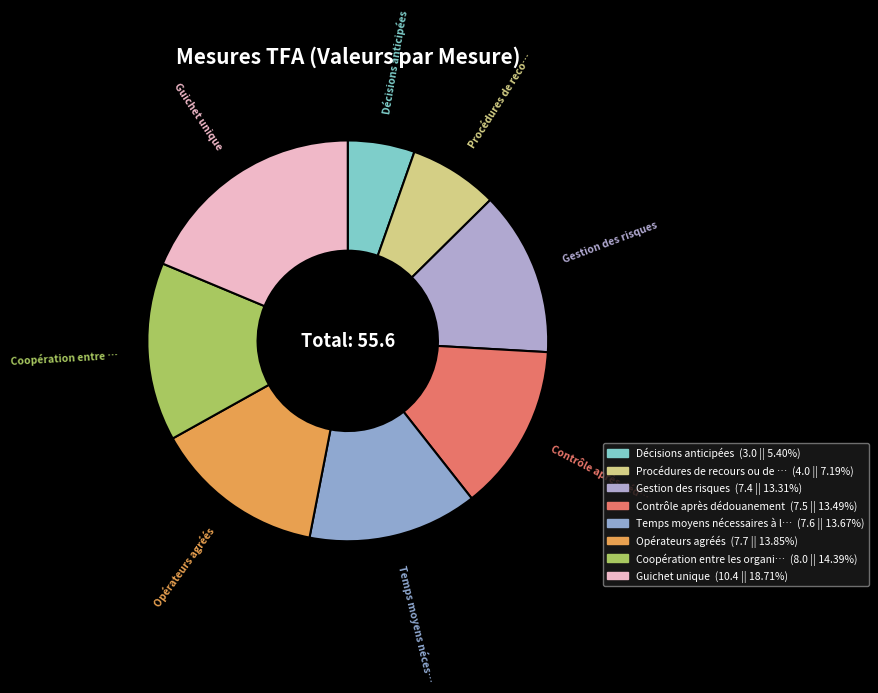

How many segments does this pie chart have?

8